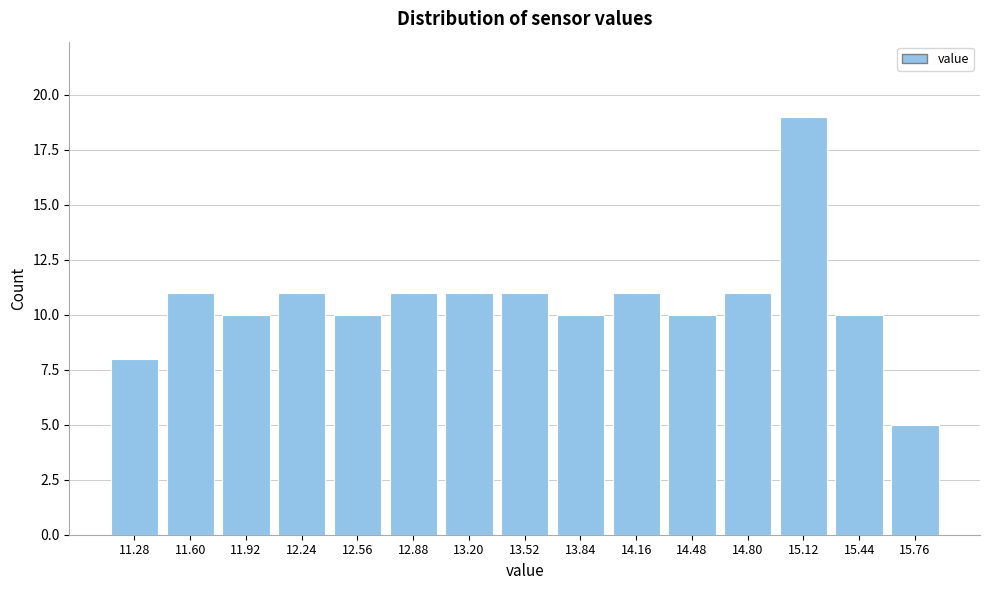

Reading left to right, extract all data points from this chart.

8	11	10	11	10	11	11	11	10	11	10	11	19	10	5